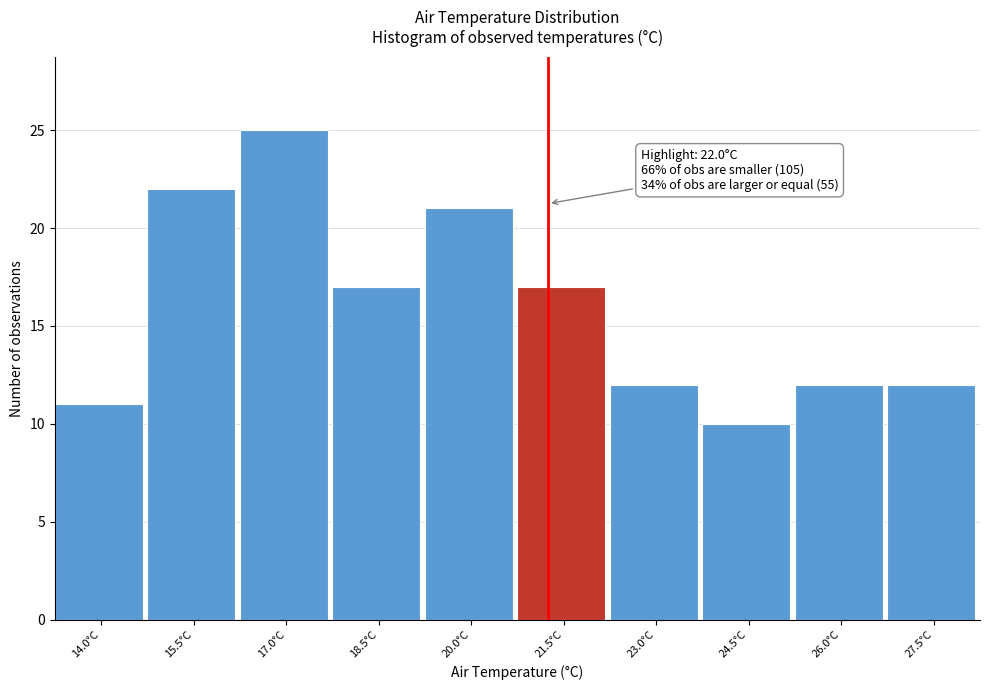

Reading left to right, extract all data points from this chart.

14.0°C=11	15.5°C=22	17.0°C=25	18.5°C=17	20.0°C=21	21.5°C=17	23.0°C=12	24.5°C=10	26.0°C=12	27.5°C=12